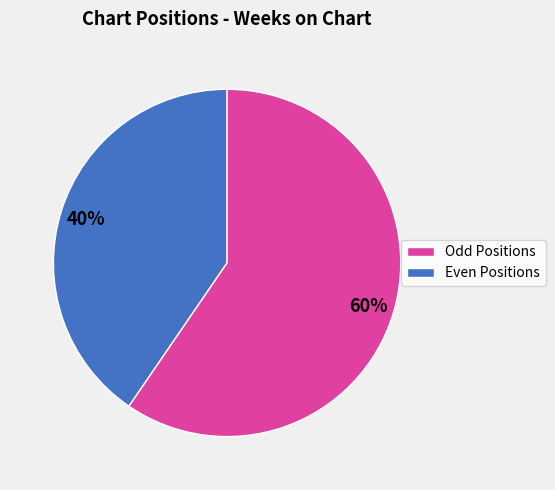

Is there a majority slice in this chart?

Yes